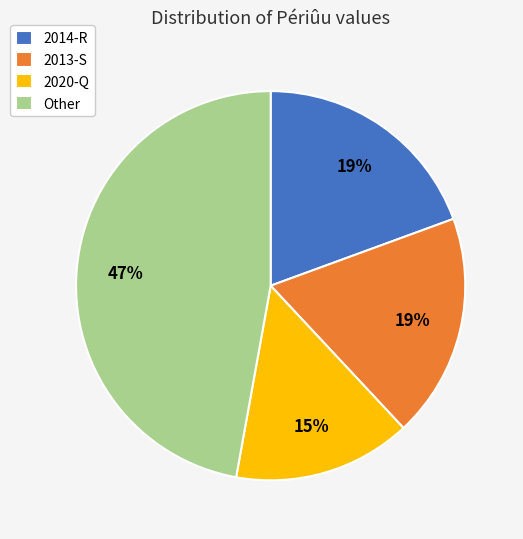

To the nearest percent, what portion does 2014-R represent?

19%